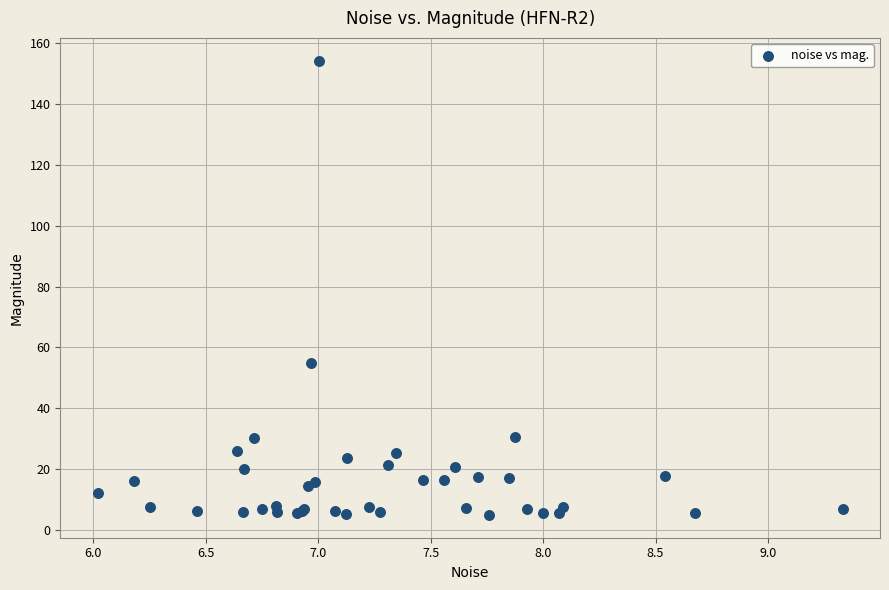

What Y value in the scatter plot is closest to 79?

54.9